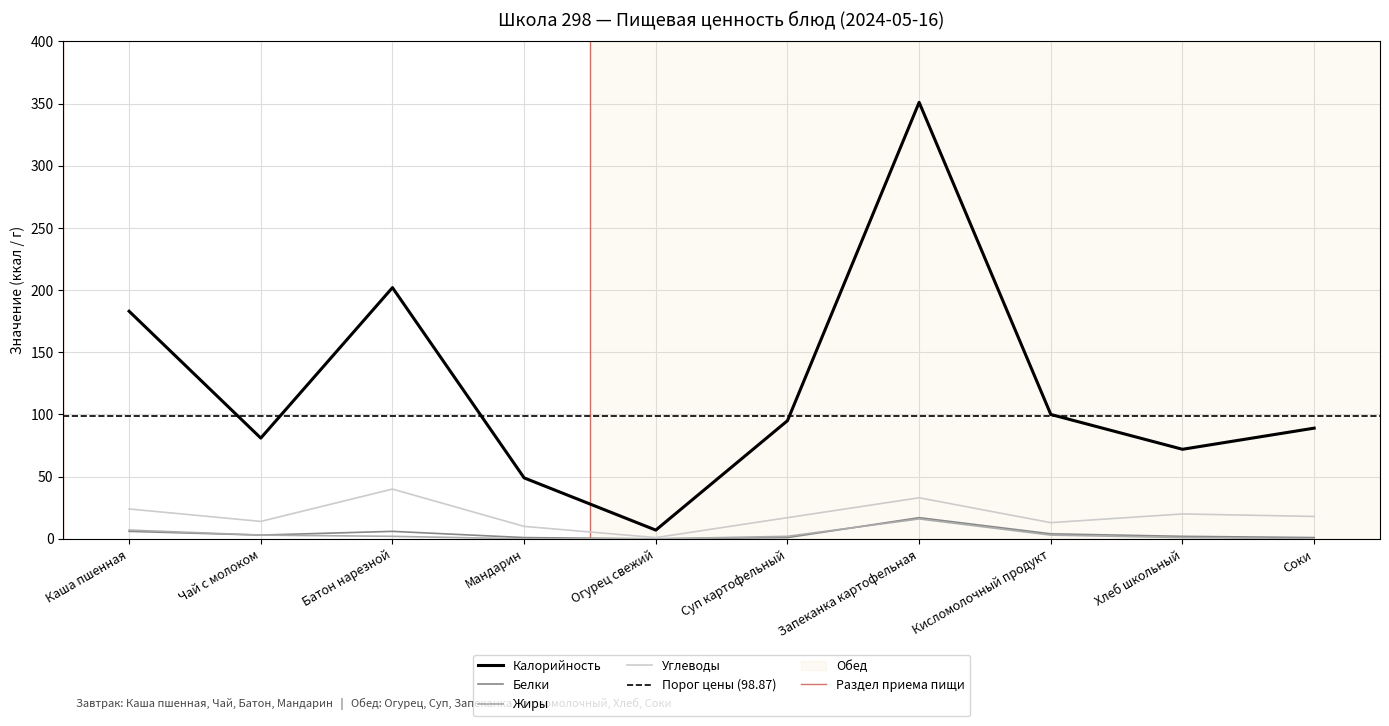

Is it true that Калорийность equals 72 at Хлеб школьный?

True